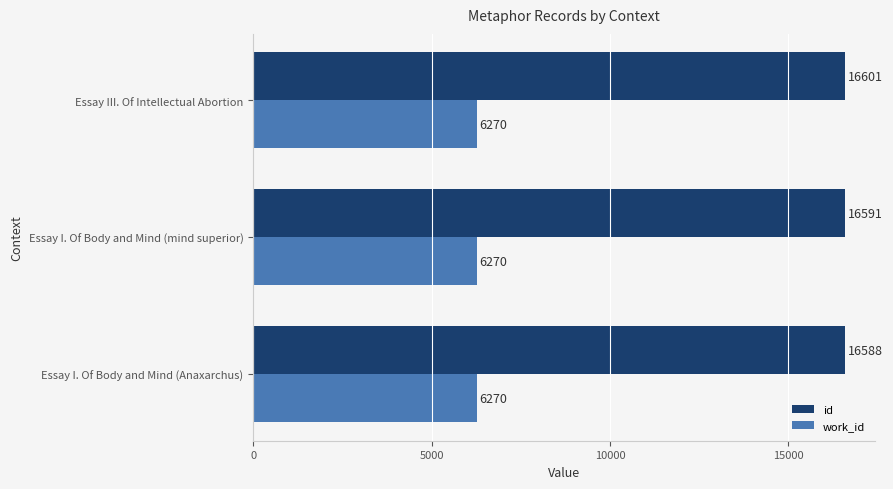

At which label does id reach its minimum?

Essay I. Of Body and Mind (Anaxarchus)